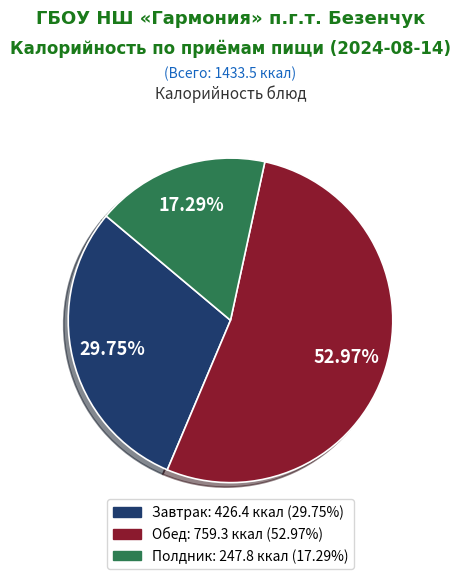

Does any single category account for the majority?

Yes